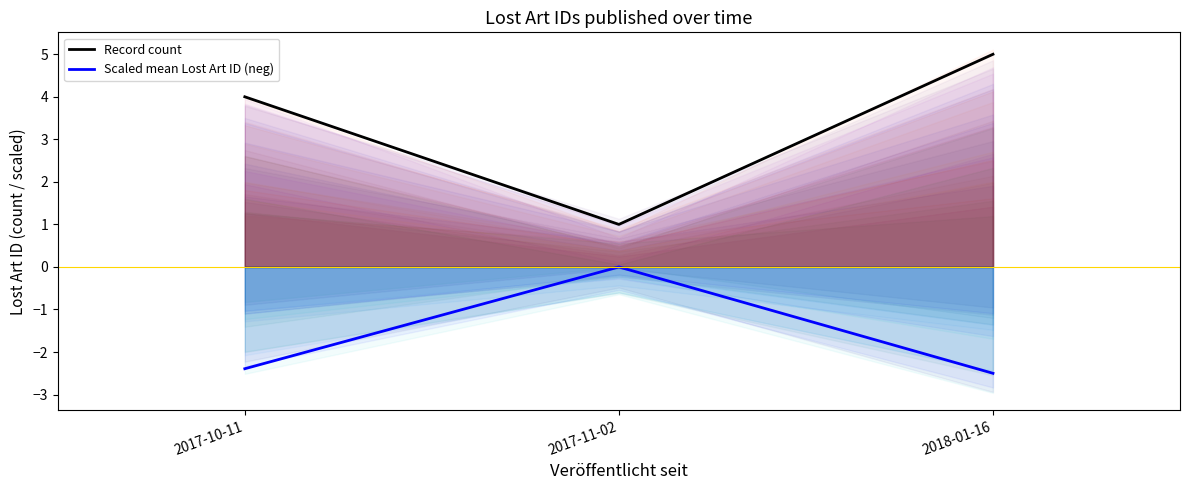

What is the difference between the highest and lowest values at 2017-11-02?

1.0